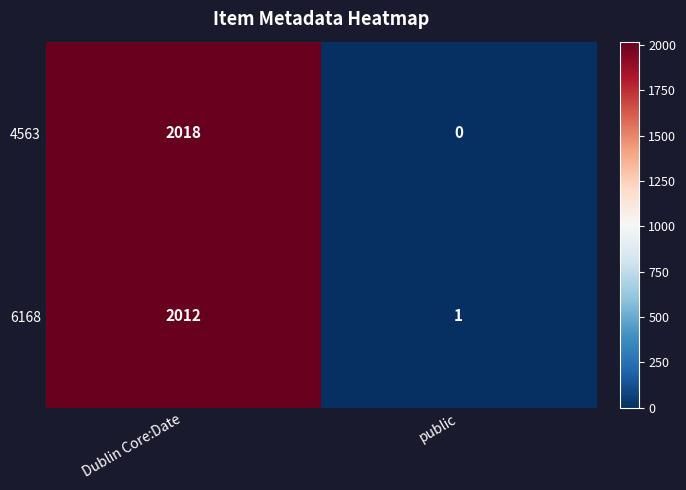

What is the sum of the 4563 values at Dublin Core:Date and public?

2018